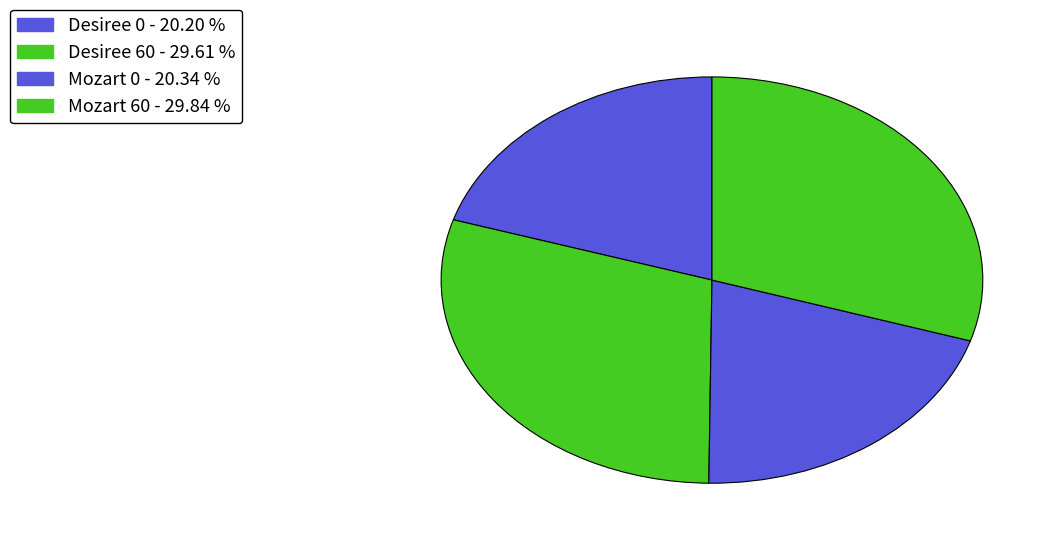

How many segments does this pie chart have?

4